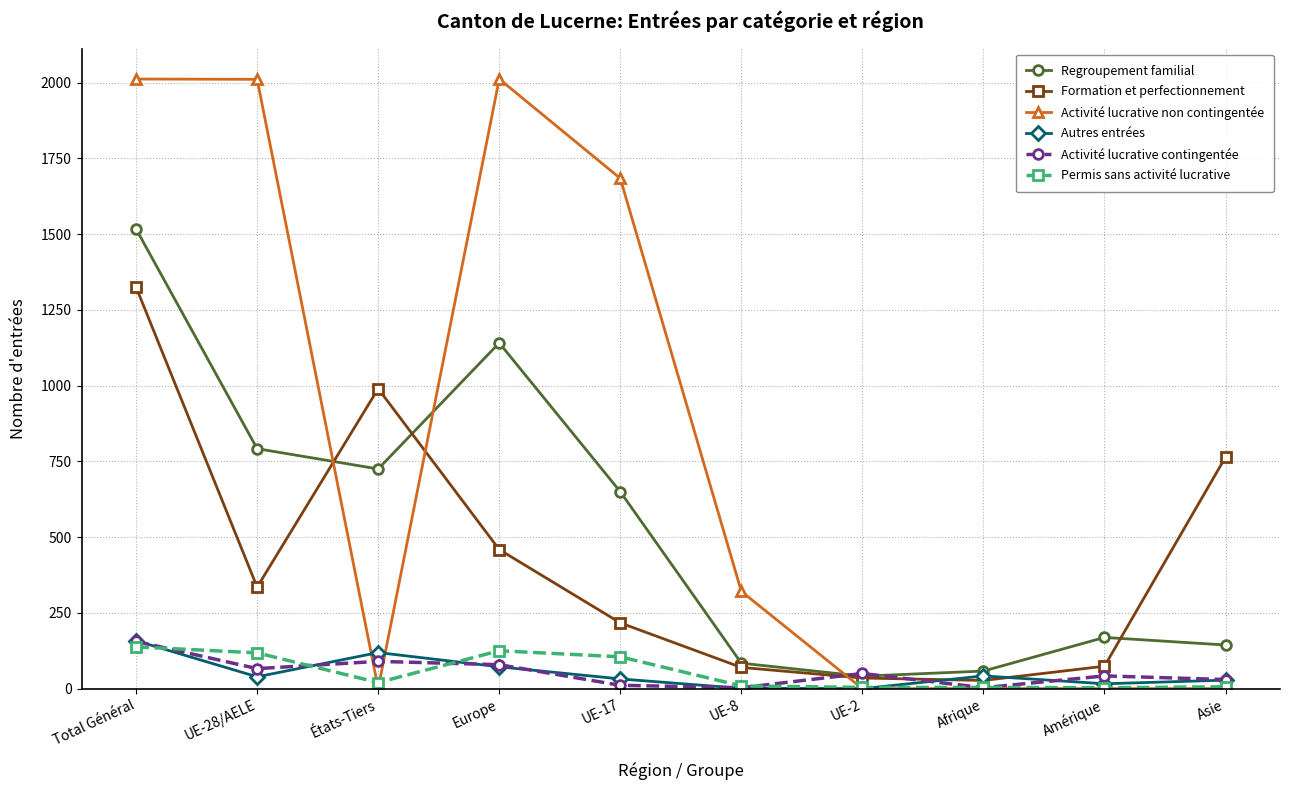

What is the maximum value for Permis sans activité lucrative?

138